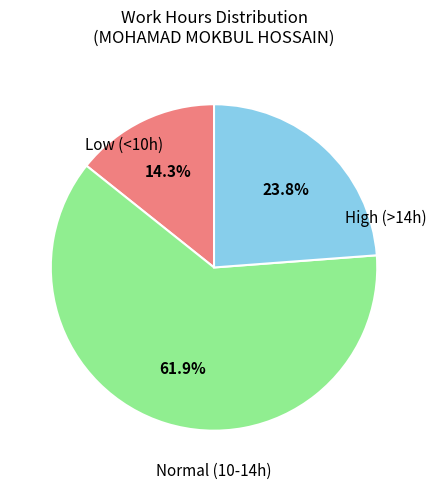

Is there a majority slice in this chart?

Yes